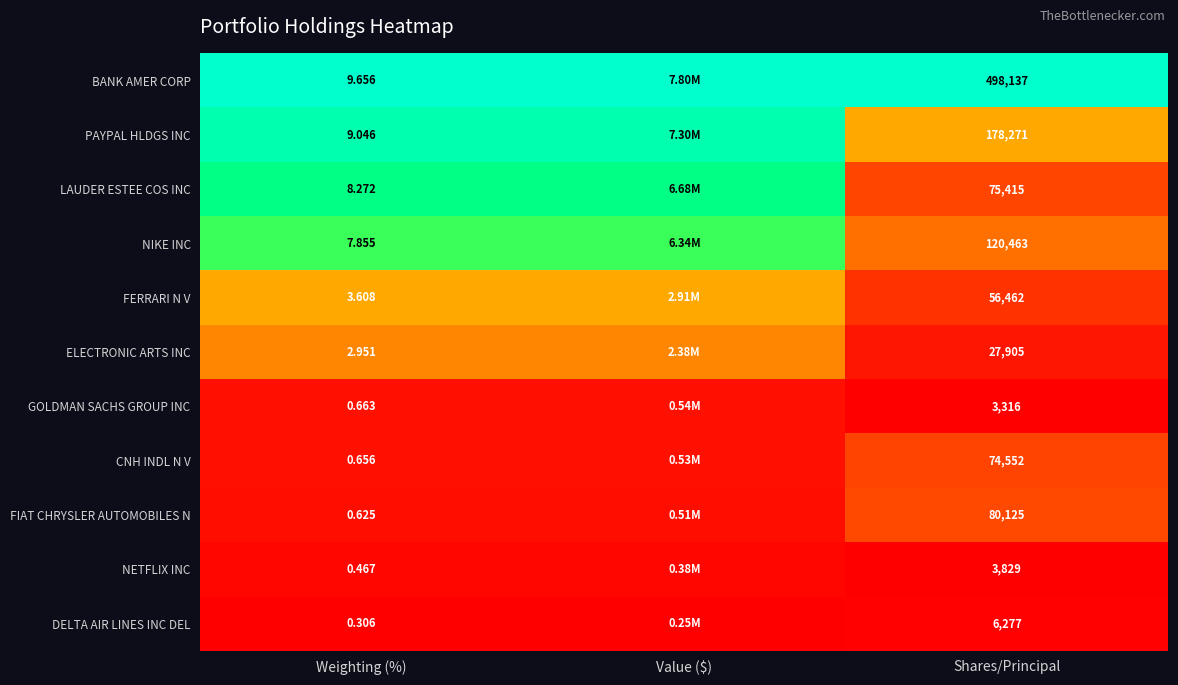

Is the value of NIKE INC at Shares/Principal greater than the value of ELECTRONIC ARTS INC at Shares/Principal?

Yes